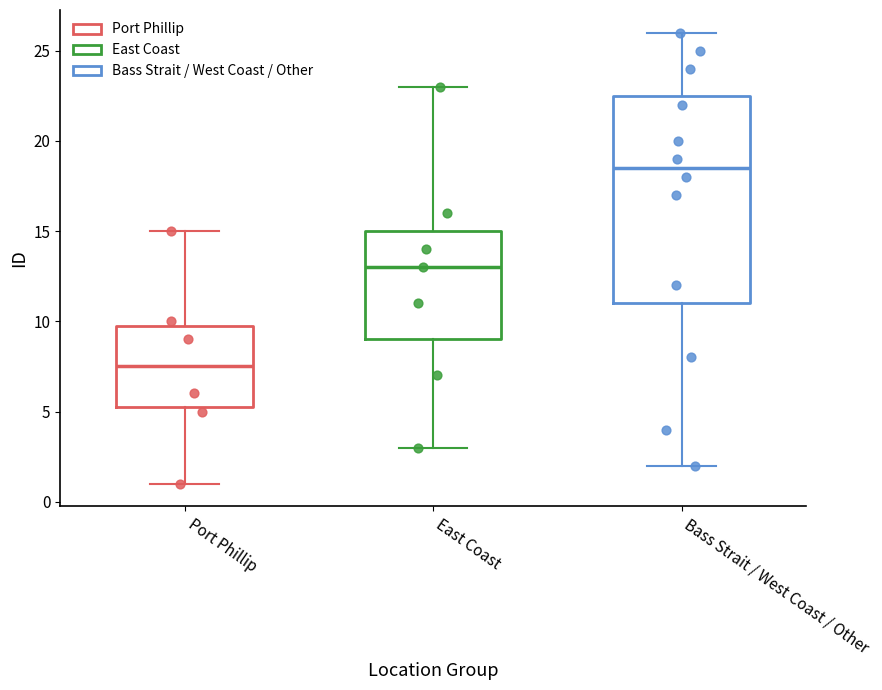

Reading left to right, read every box against the y-axis: the position of its median line, the range the box covers, and the ends of its whiskers. The values are not printed on the chart, so give them approximately, as read against the axis.

Port Phillip: median 7.5, box 5.5 to 10.0, whiskers 1.0 to 15.0
East Coast: median 13.0, box 9.0 to 15.0, whiskers 3.0 to 23.0
Bass Strait / West Coast / Other: median 18.5, box 11.0 to 22.5, whiskers 2.0 to 26.0